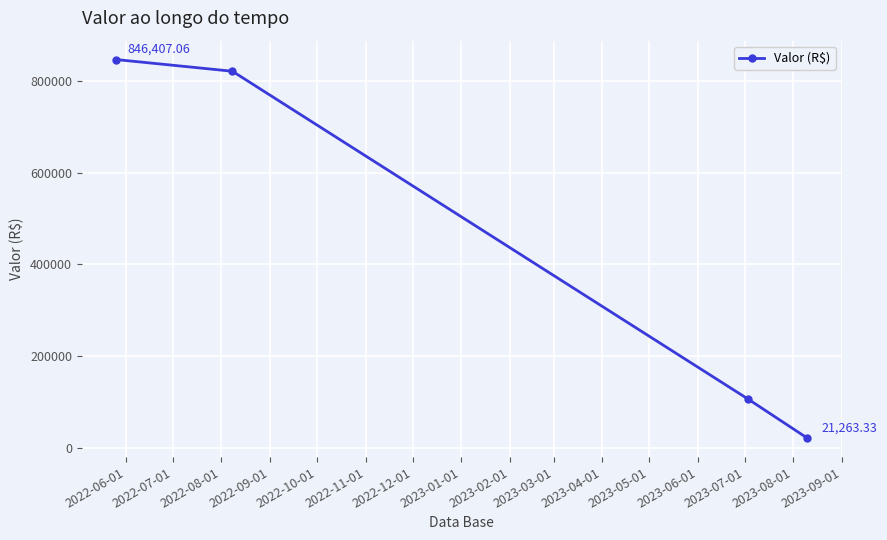

What is the sum of all values?

1795425.0